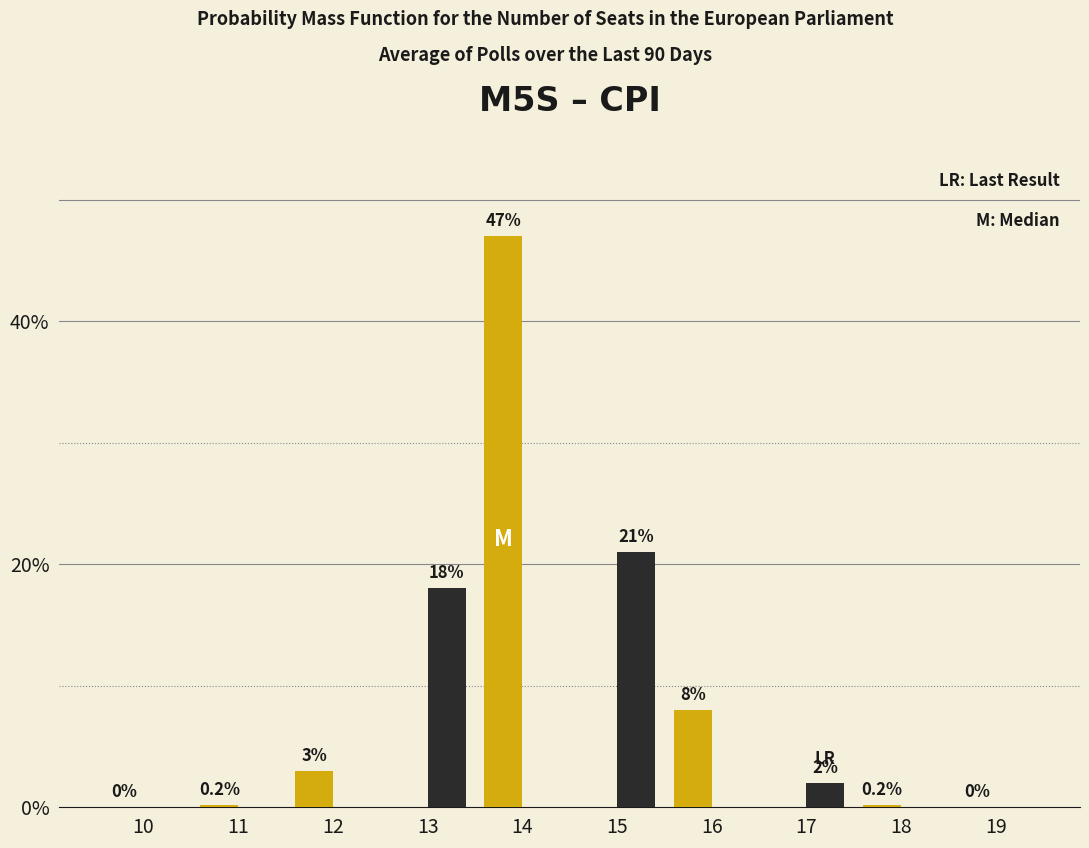

What is the greatest value displayed?

47.0